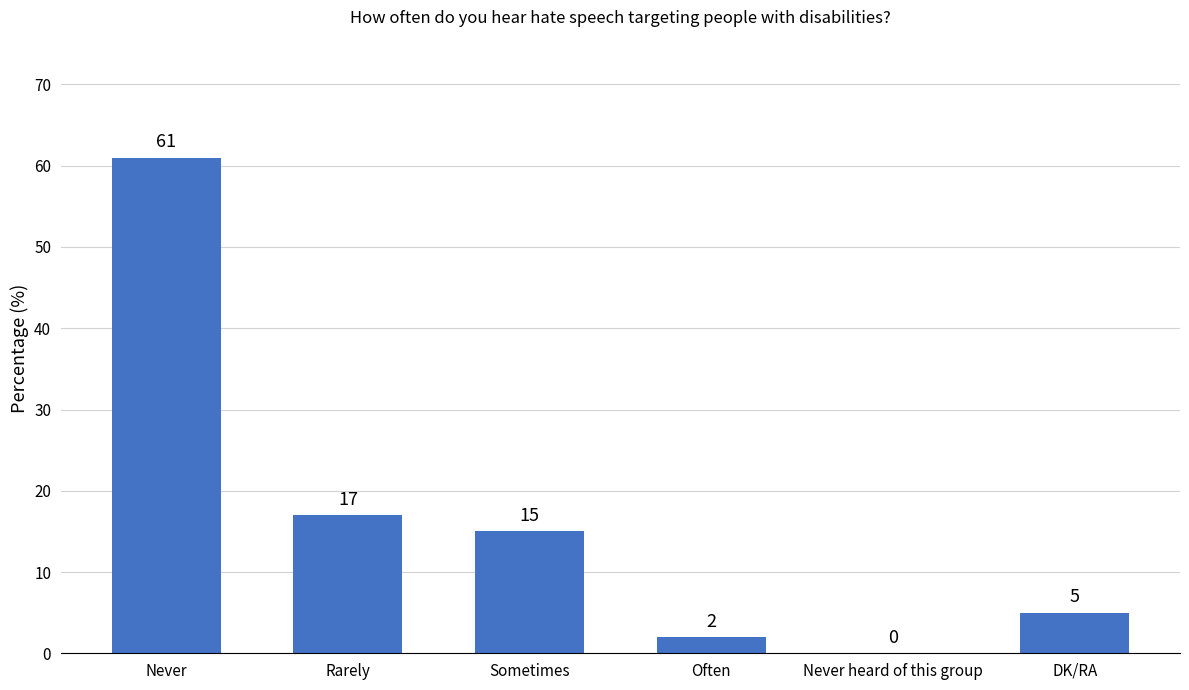

What is the sum of all values?

100